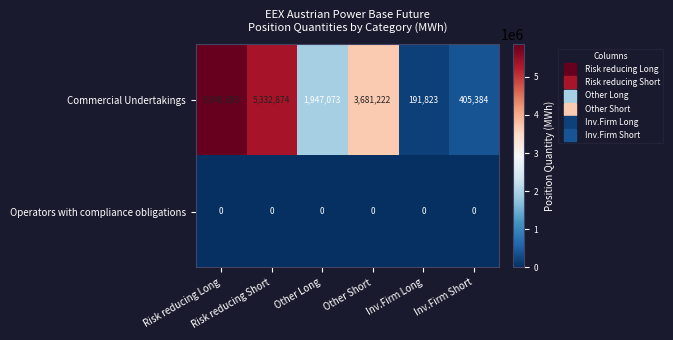

Rank the series at Inv.Firm Long from highest to lowest value.

Commercial Undertakings, Operators with compliance obligations